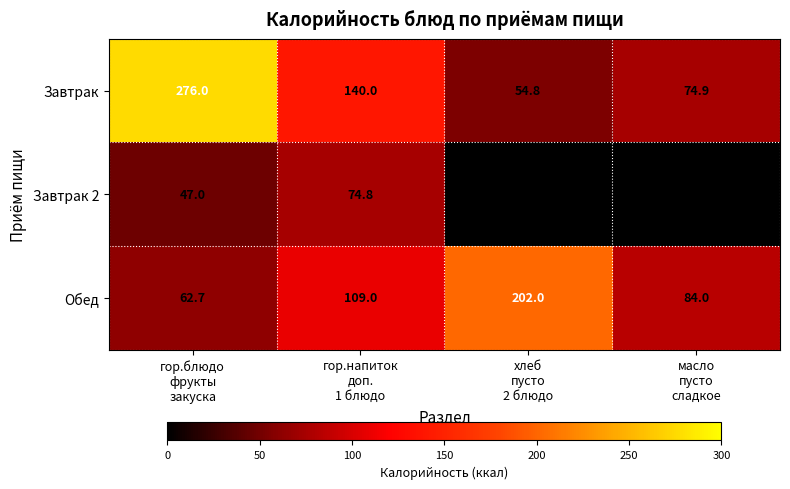

What is the difference between the maximum and minimum values in the Обед series?

139.3